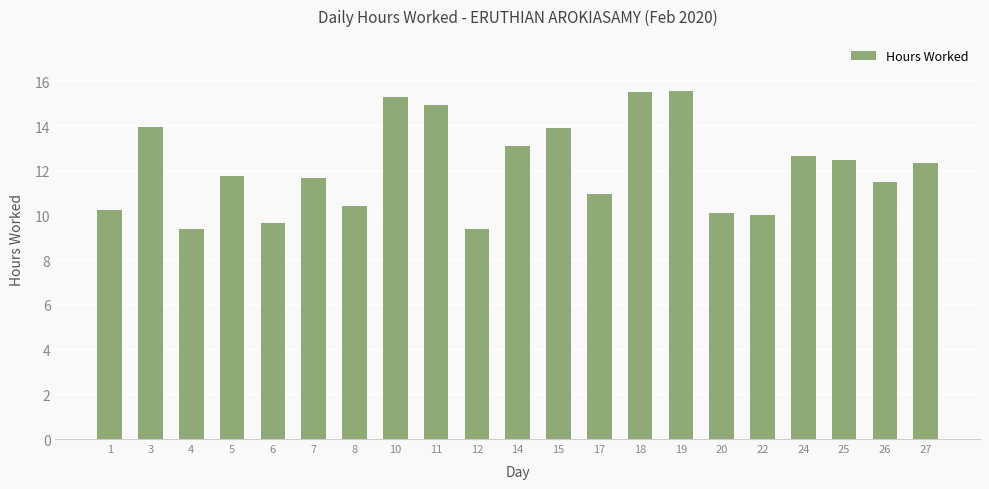

What is the value of the 15th bar from the left?

15.6